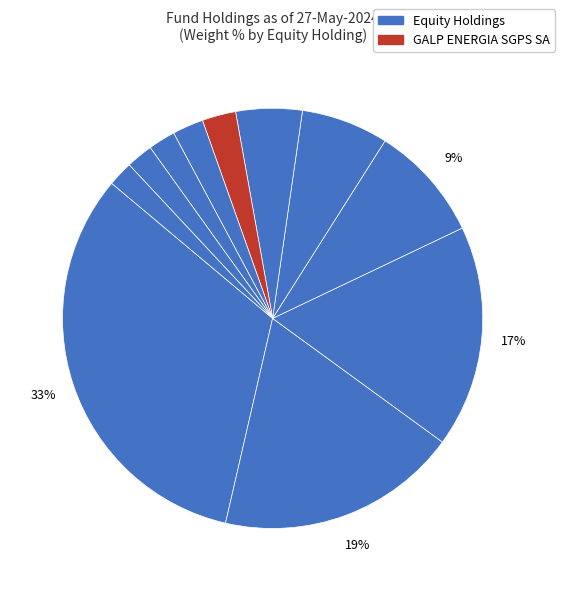

Between AKER BP and ENI, which is larger?

ENI